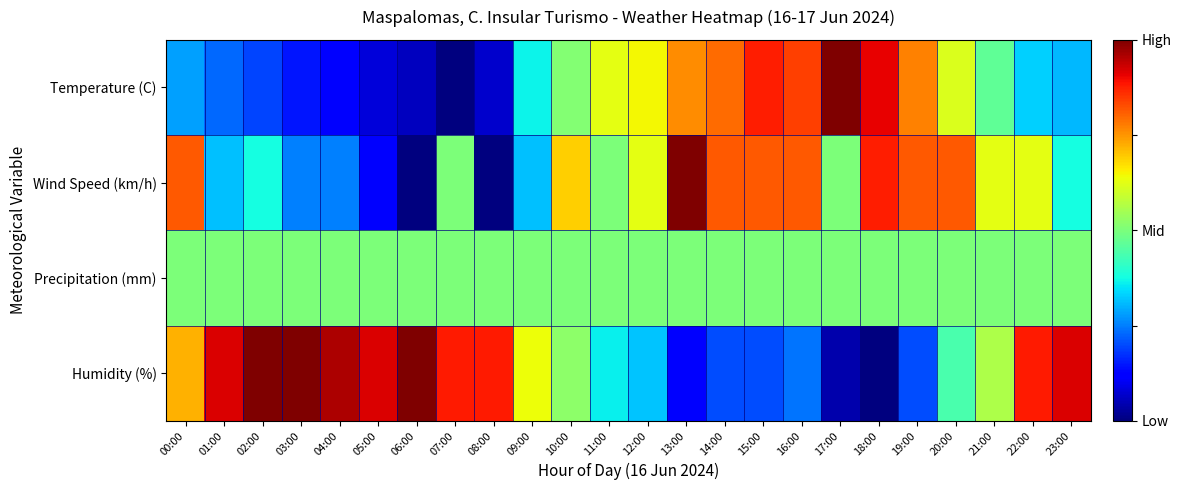

Which series has the largest total across all categories?

Humidity (%)